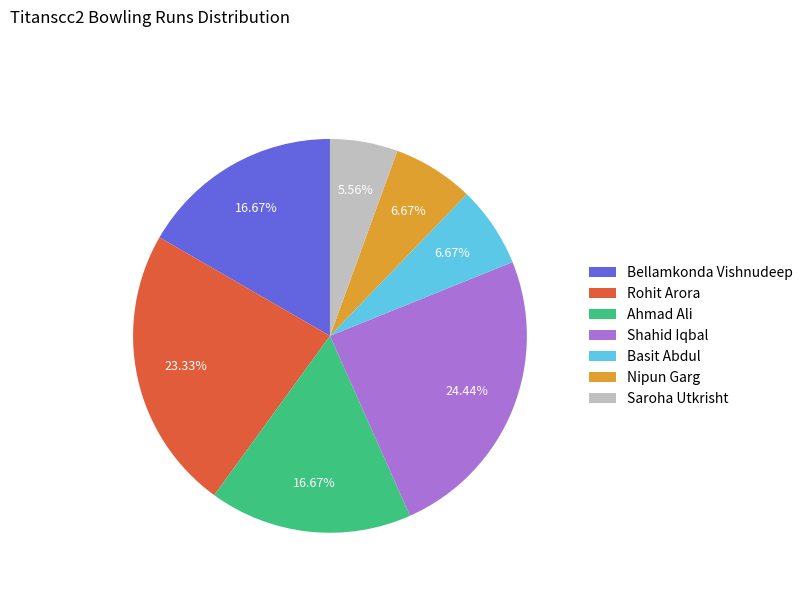

What portion of the pie excludes Nipun Garg?

93.3%